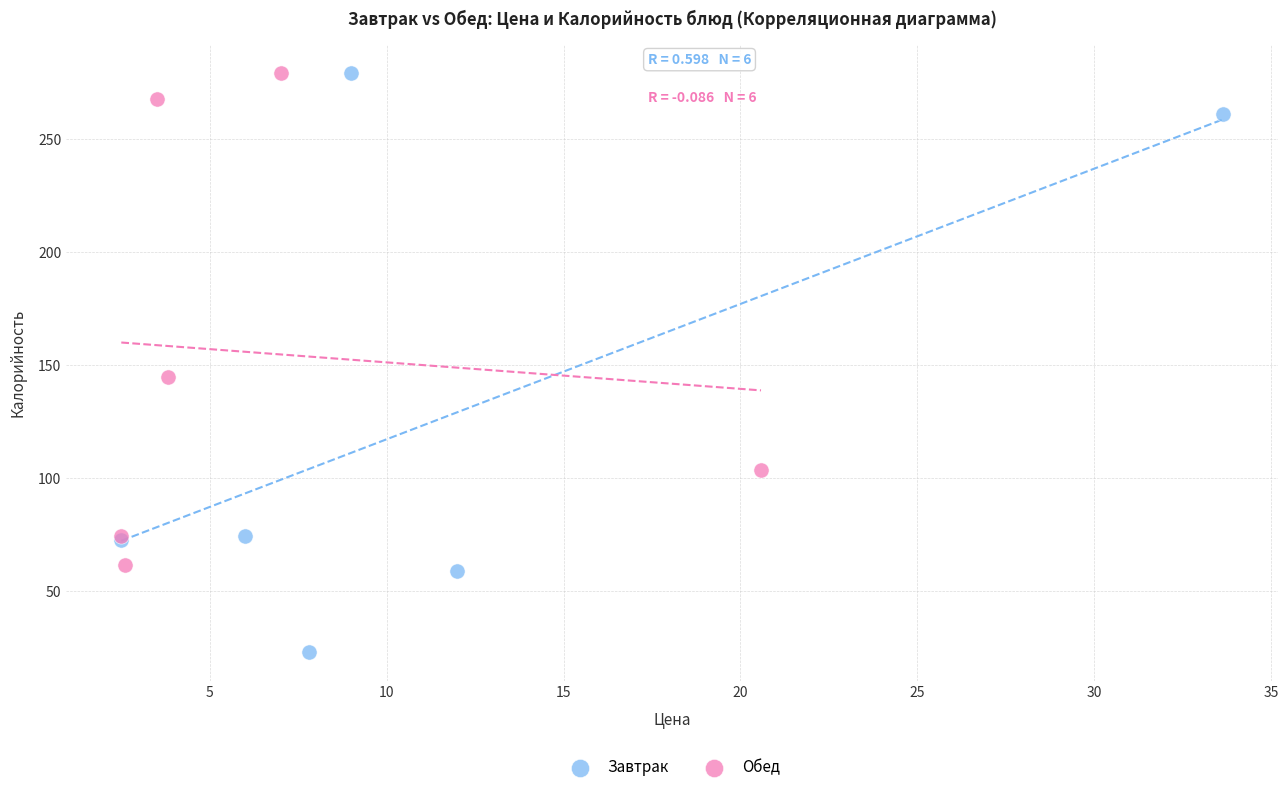

Which series contains the lowest Y value?

Завтрак